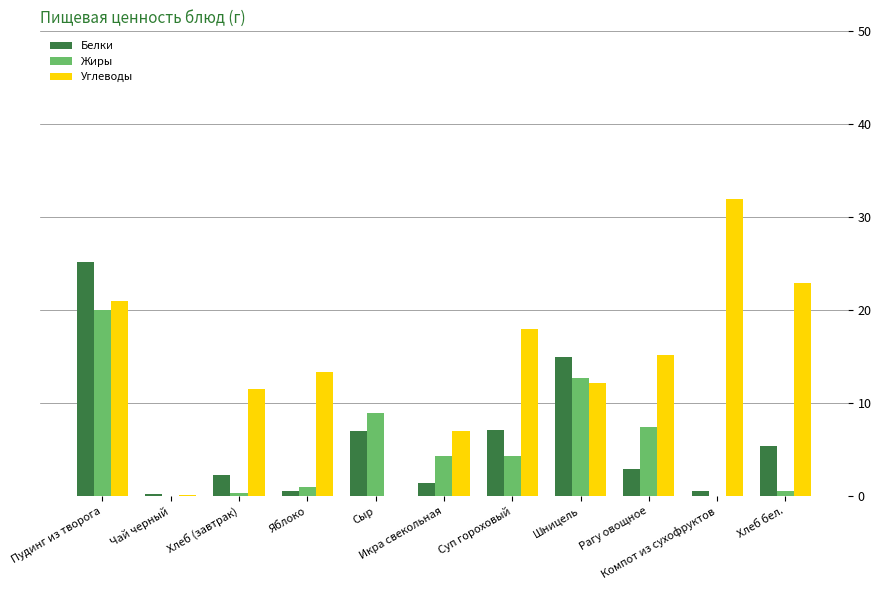

What is the sum of all Белки values?

67.7